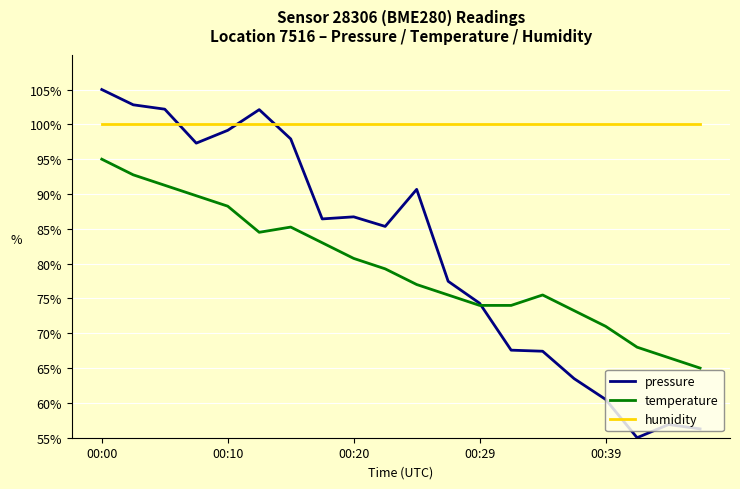

List the series in order of their peak value, highest first.

pressure, humidity, temperature